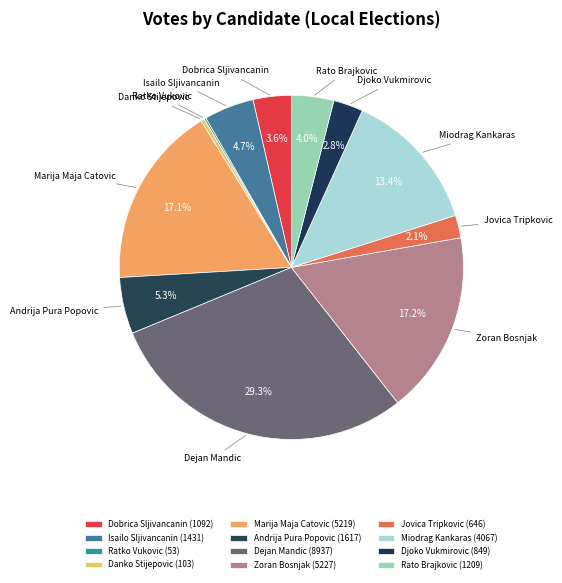

Does Jovica Tripkovic account for over 50% of the chart?

No